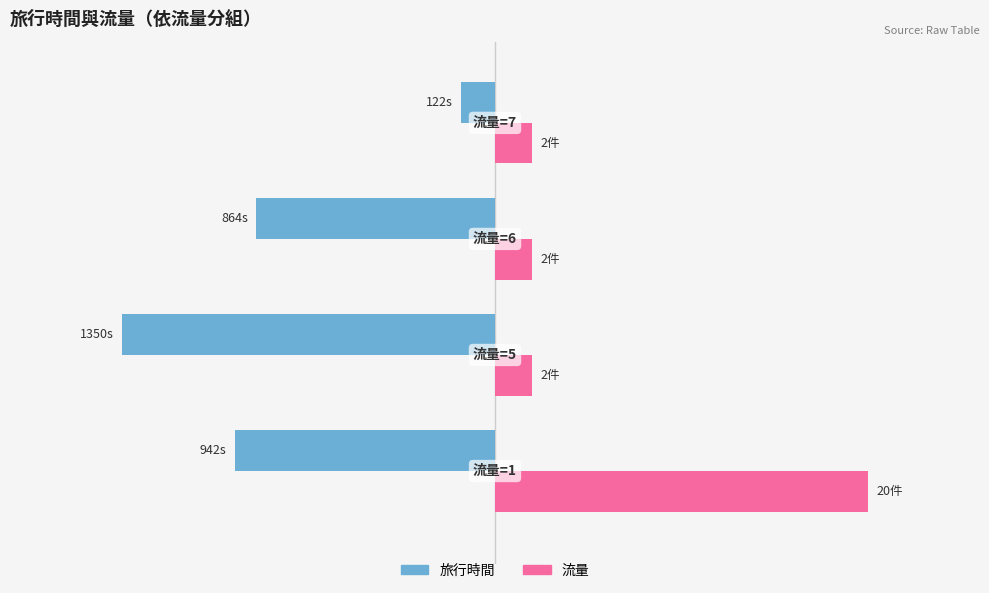

The value of 流量(scaled) at −500 is 68.0. True or false?

False